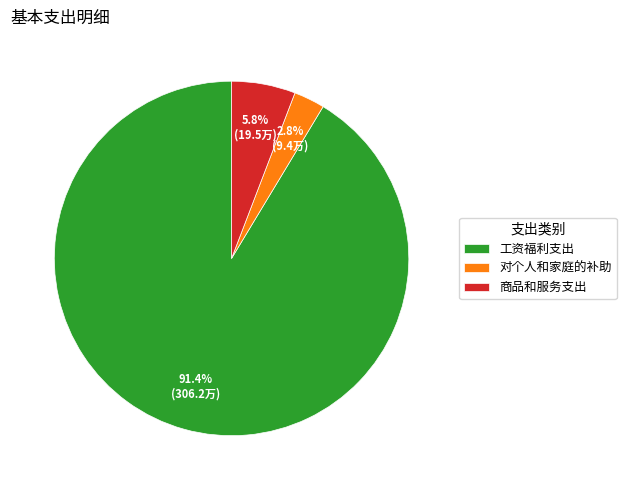

What percentage do 对个人和家庭的补助 and 商品和服务支出 together represent?

8.6%